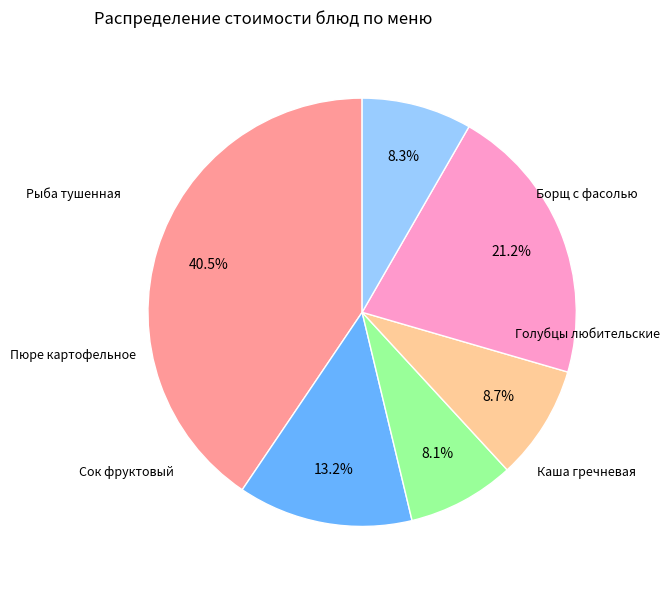

Is there a majority slice in this chart?

No